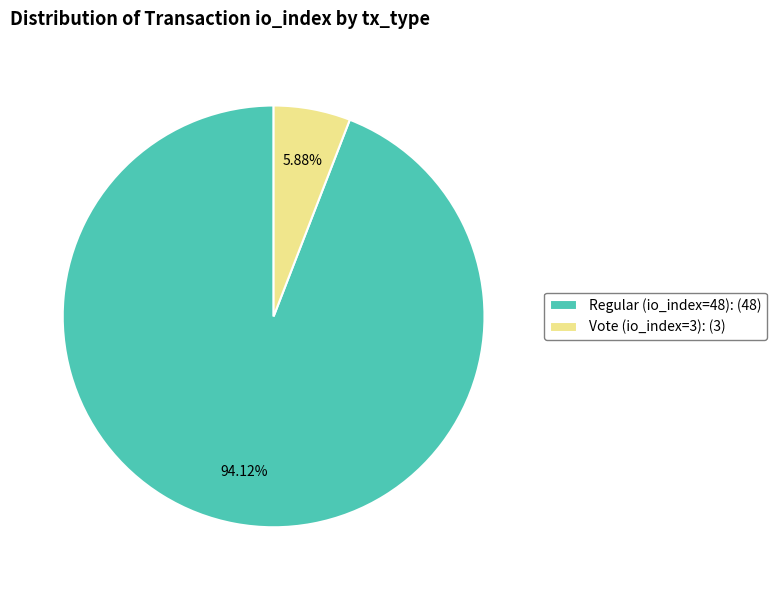

Approximately how many times larger is the value at Regular (io_index=48): (48) compared to Vote (io_index=3): (3)?

16.0